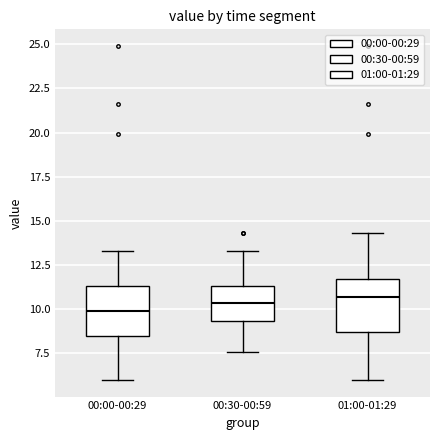

Reading left to right, transcribe this box plot: for each box, give where its median line is, the range the box spans, and where its two whiskers end, as read against the y-axis. The values are not printed on the chart, so give them approximately, as read against the axis.

00:00-00:29: median 10.0, box 8.5 to 11.5, whiskers 6.0 to 13.5
00:30-00:59: median 10.5, box 9.5 to 11.5, whiskers 7.5 to 13.5
01:00-01:29: median 10.5, box 8.5 to 11.5, whiskers 6.0 to 14.5